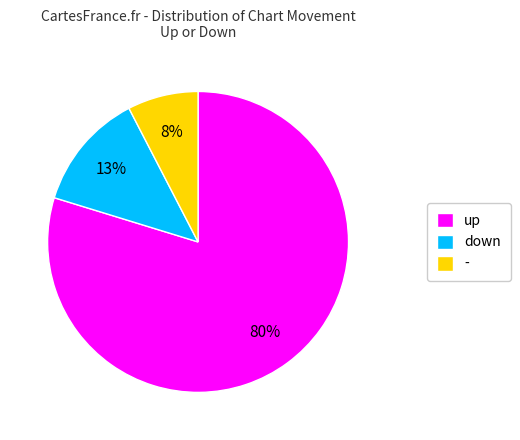

Which category has the smallest portion of the pie?

-